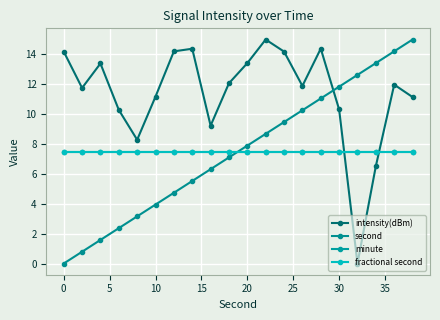

True or false: fractional second and intensity(dBm) intersect in this chart.

True